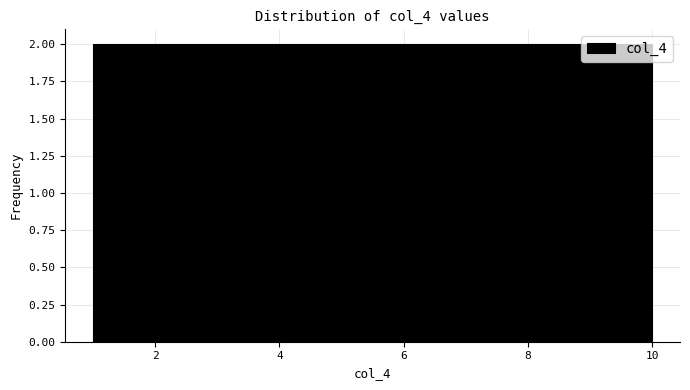

Reading left to right, transcribe this chart: for each bar, give the range it covers on the x-axis and its height. Neither the bar edges nor the heights are printed on the chart, so give them approximately, as read against the axes.

1.0 to 1.9: 2
1.9 to 2.8: 2
2.8 to 3.7: 2
3.7 to 4.6: 2
4.6 to 5.5: 2
5.5 to 6.4: 2
6.4 to 7.3: 2
7.3 to 8.2: 2
8.2 to 9.1: 2
9.1 to 10.0: 2